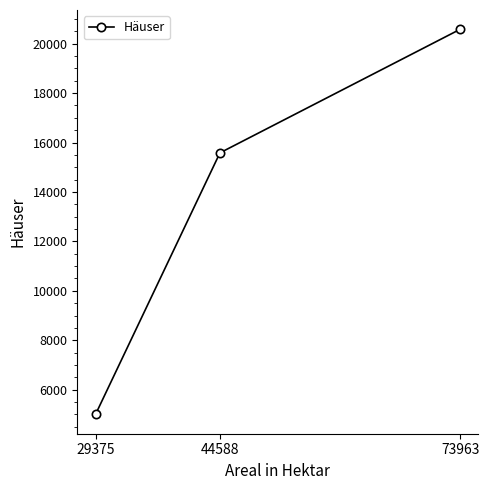

What is the ratio of the value at 73963 to the value at 44588?

1.3